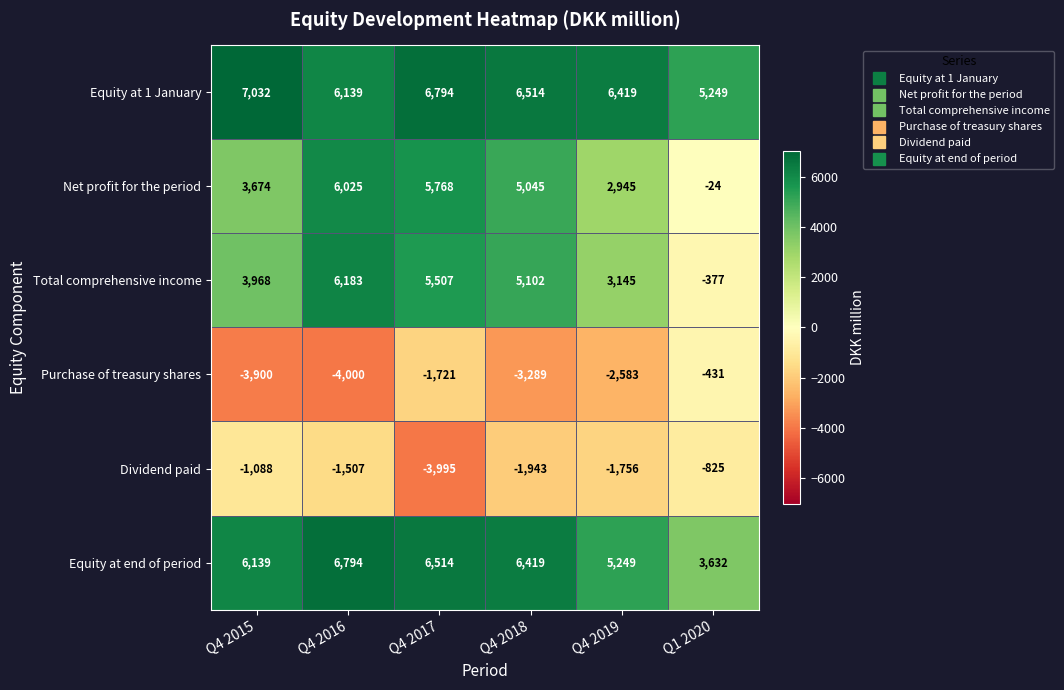

Rank the series at Q4 2015 from lowest to highest value.

Purchase of treasury shares, Dividend paid, Net profit for the period, Total comprehensive income, Equity at end of period, Equity at 1 January